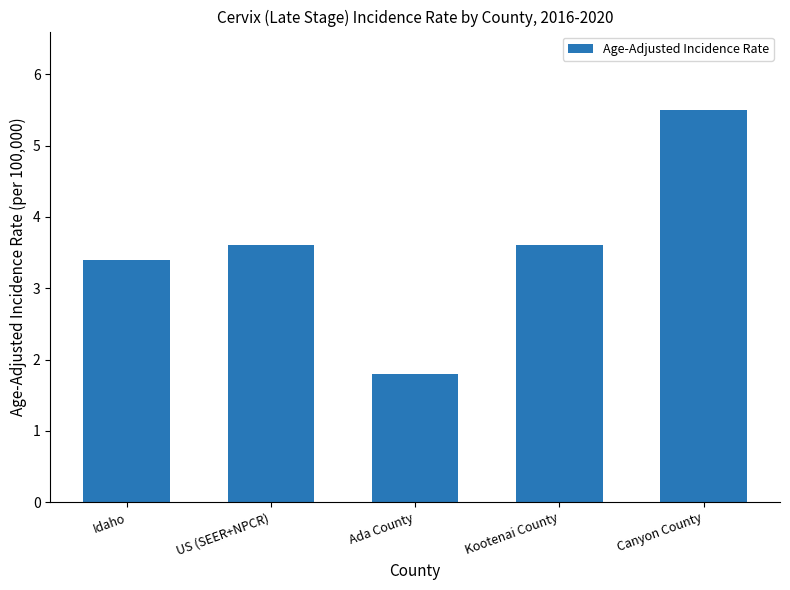

What is the maximum value shown in the chart?

5.5